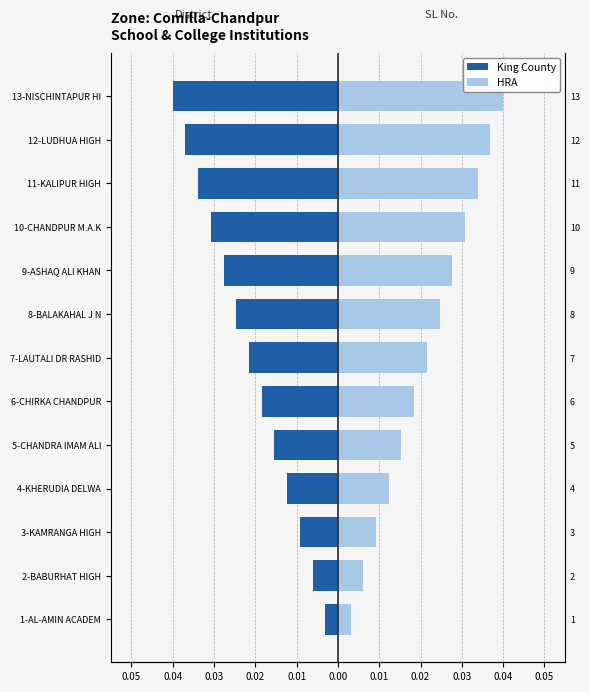

Count the number of categories in the chart.

13